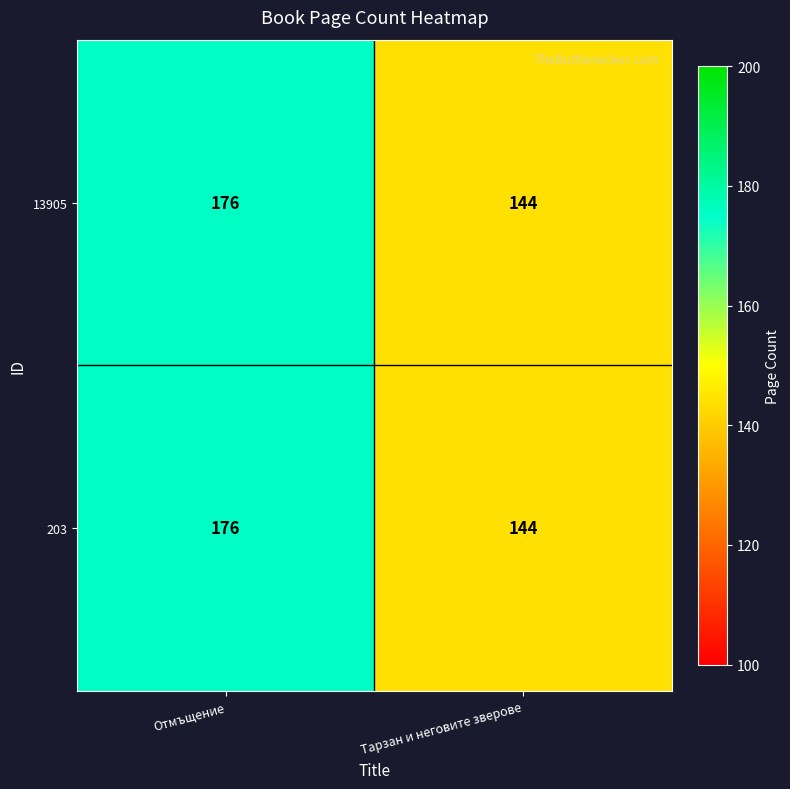

What is the difference between the 13905 values at Тарзан и неговите зверове and Отмъщение?

32